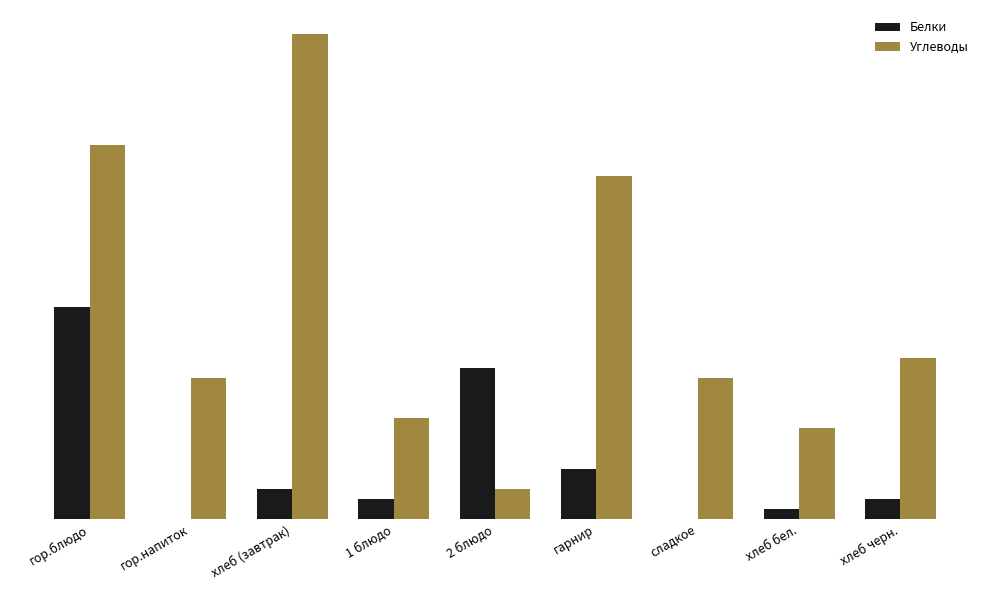

What are all the series names shown in the legend?

Белки, Углеводы